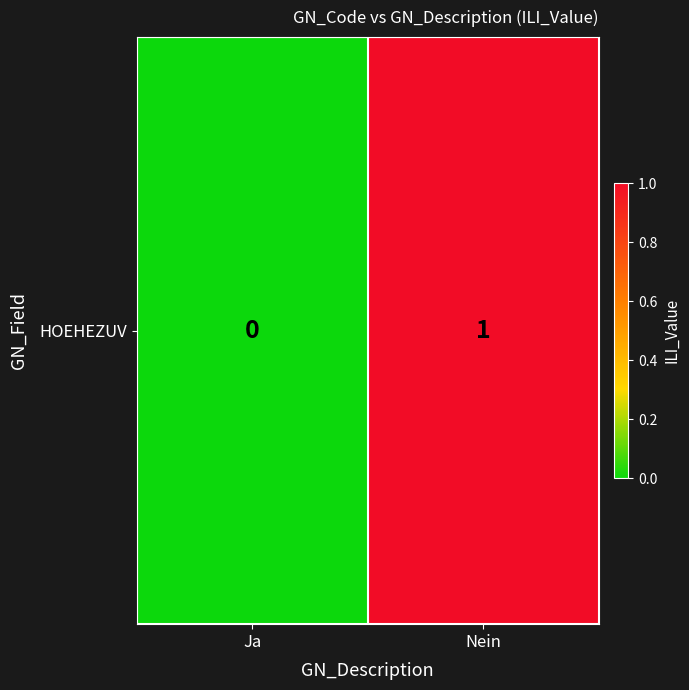

Which label corresponds to the largest value in the chart?

Nein